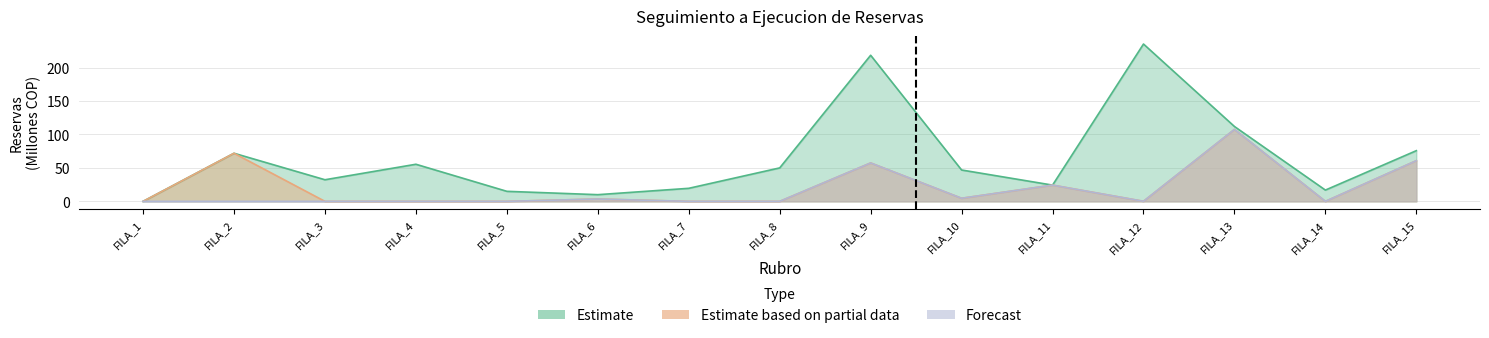

At FILA_3, list the series in order from largest to smallest.

Estimate, Estimate based on partial data, Forecast